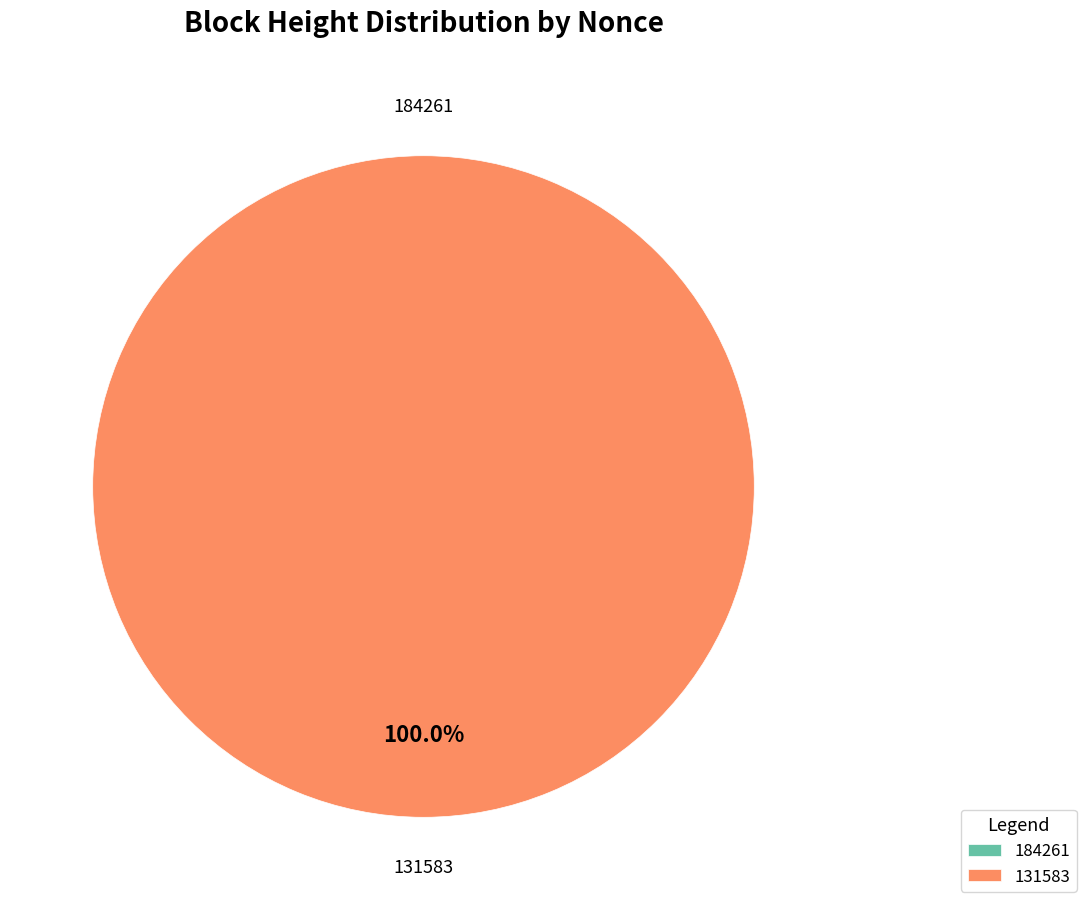

Is the sum of 184261 and 131583 greater than half?

Yes